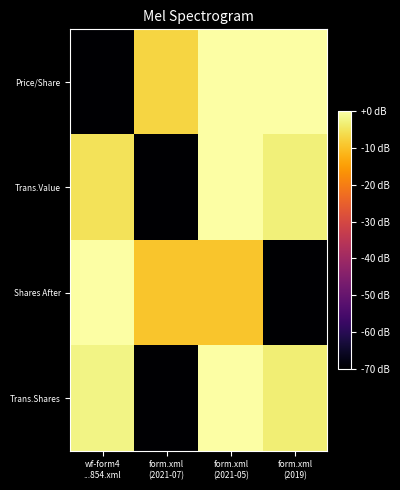

Rank the series by their maximum value, from lowest to highest.

Price/Share, Trans.Value, Shares After, Trans.Shares